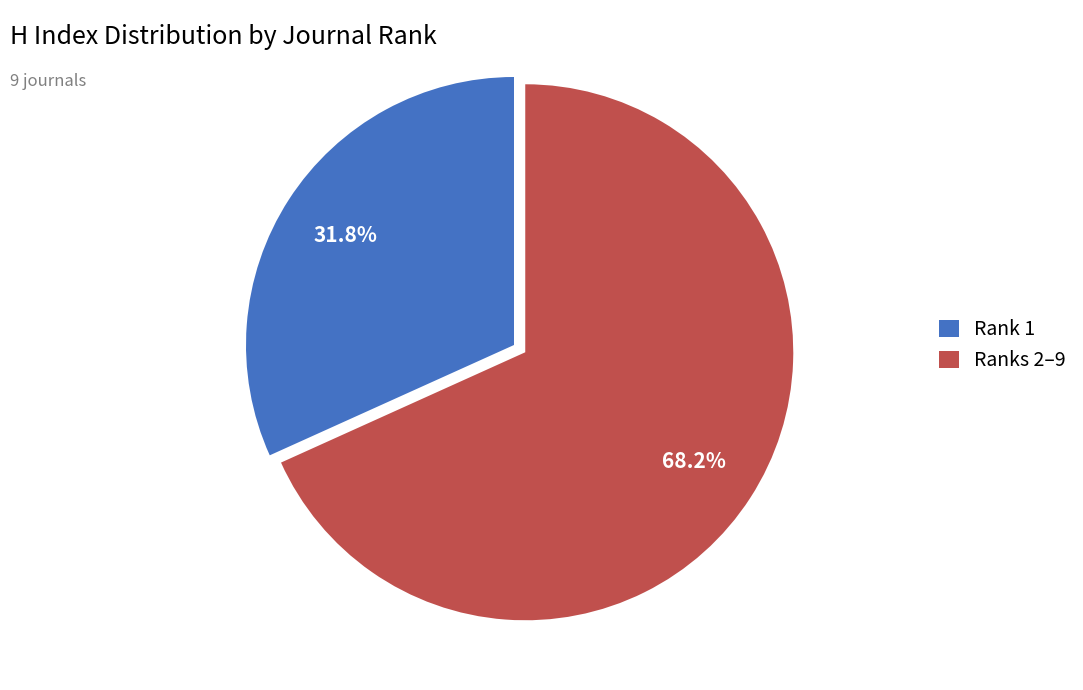

To the nearest percent, what is the average slice percentage?

50%